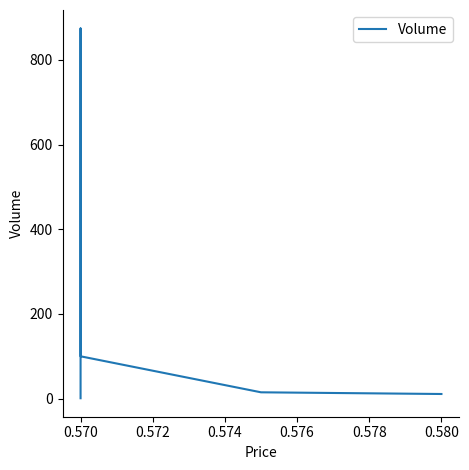

What is the average value?

200